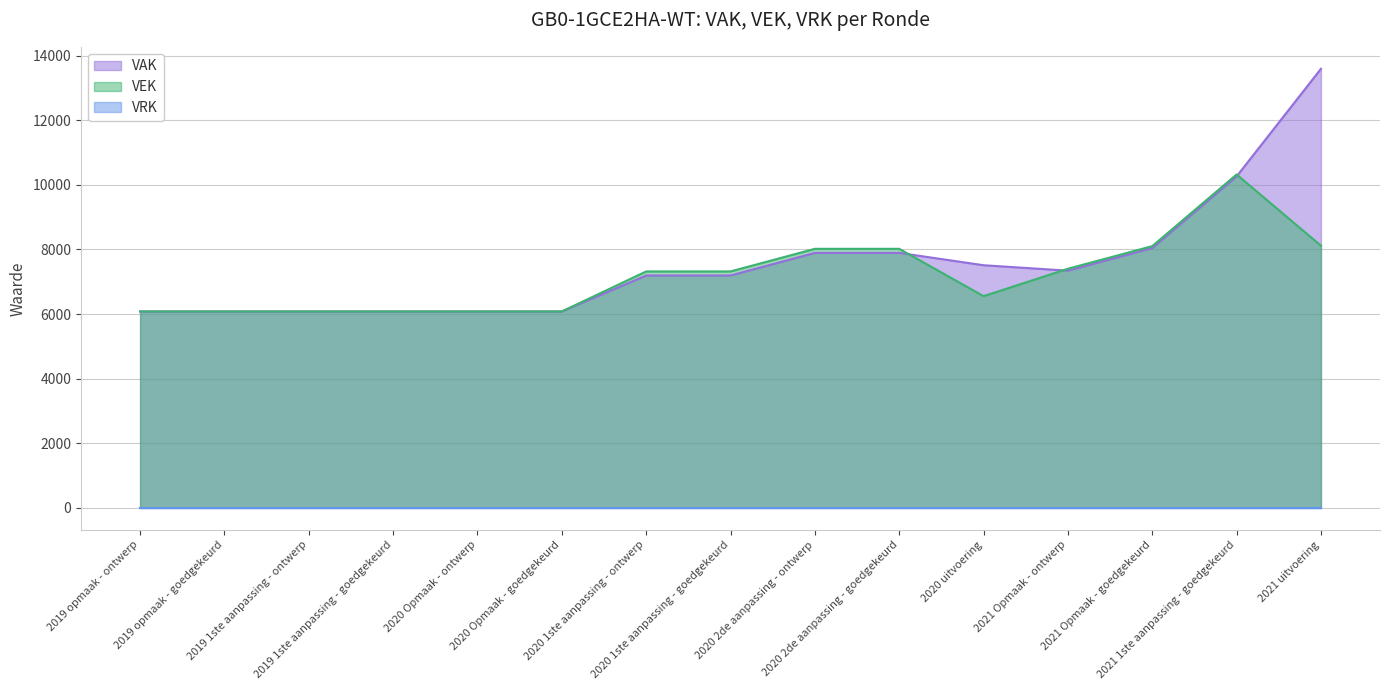

What is the average value of the VAK series?

7559